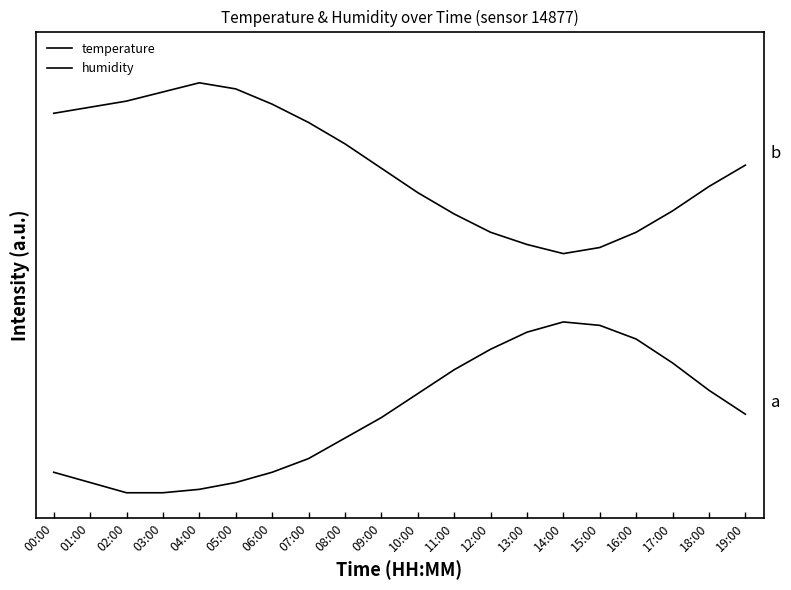

Does the chart display data point markers on the line(s)?

No